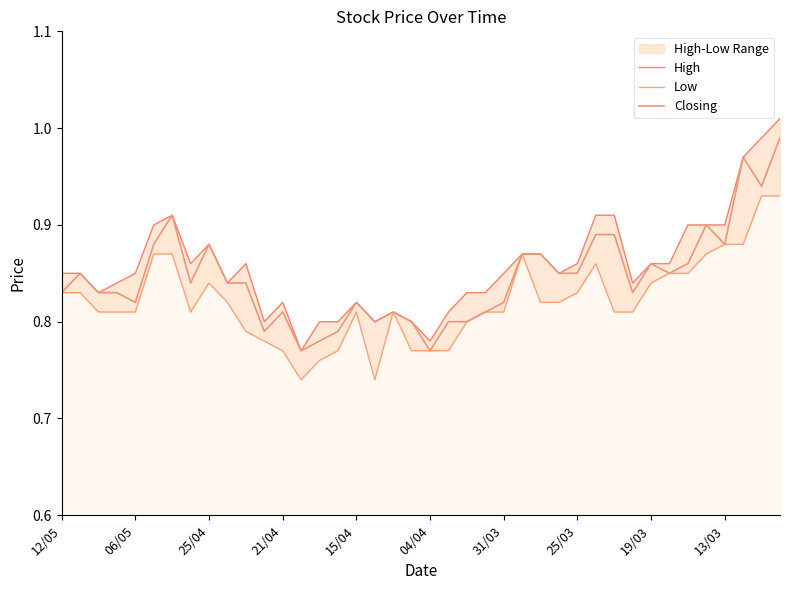

At 35, list the series in order from largest to smallest.

High, Closing, Low